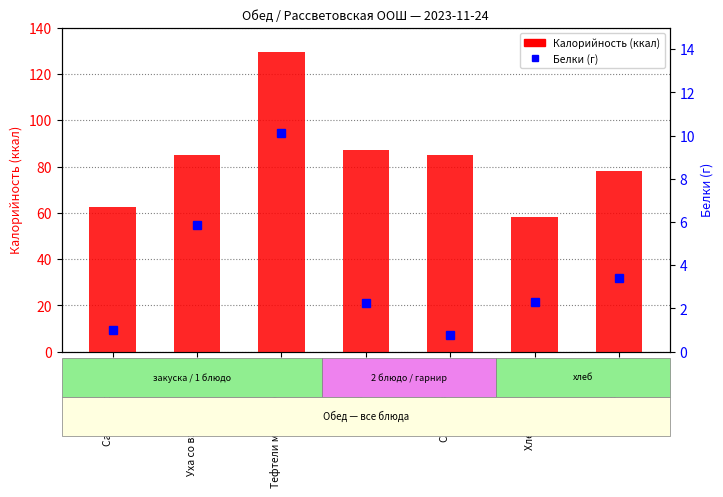

List the series in order of their overall mean, lowest first.

Белки, Калорийность